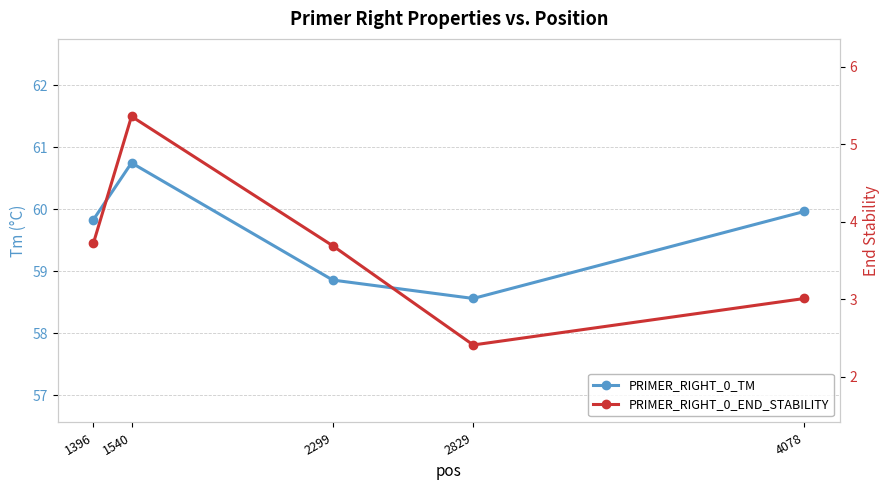

Rank the series at 4078 from highest to lowest value.

PRIMER_RIGHT_0_TM, PRIMER_RIGHT_0_END_STABILITY